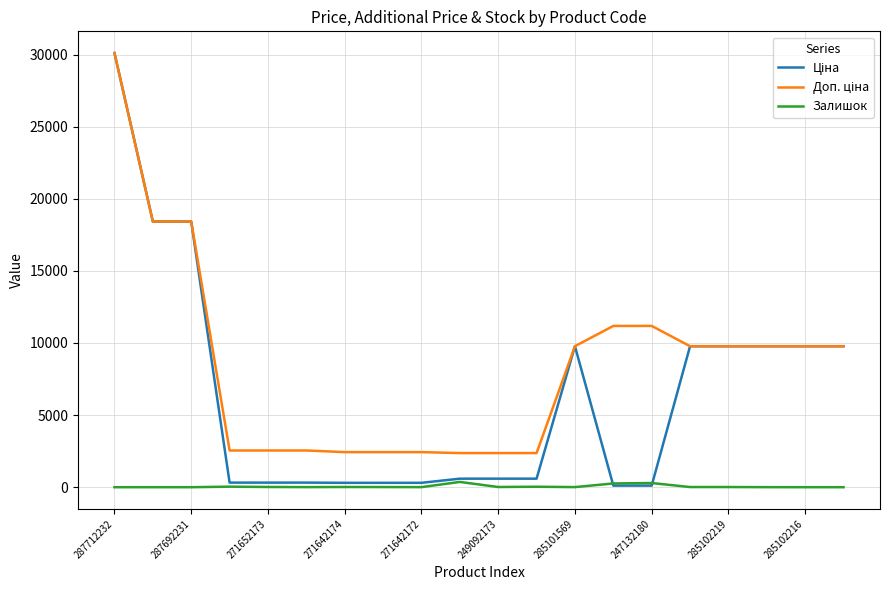

Does the chart have visible grid lines?

Yes